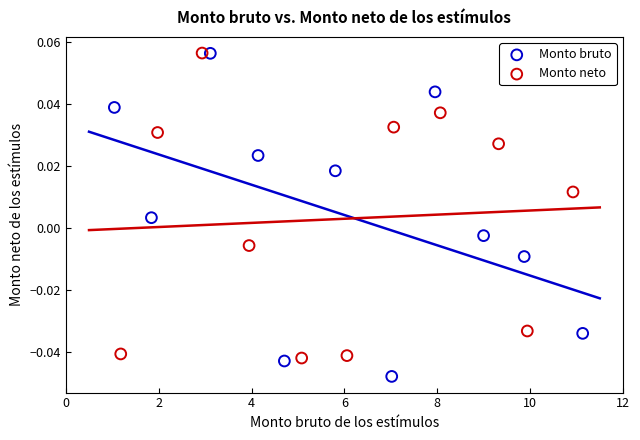

Which series has the widest spread of Y values?

Monto bruto